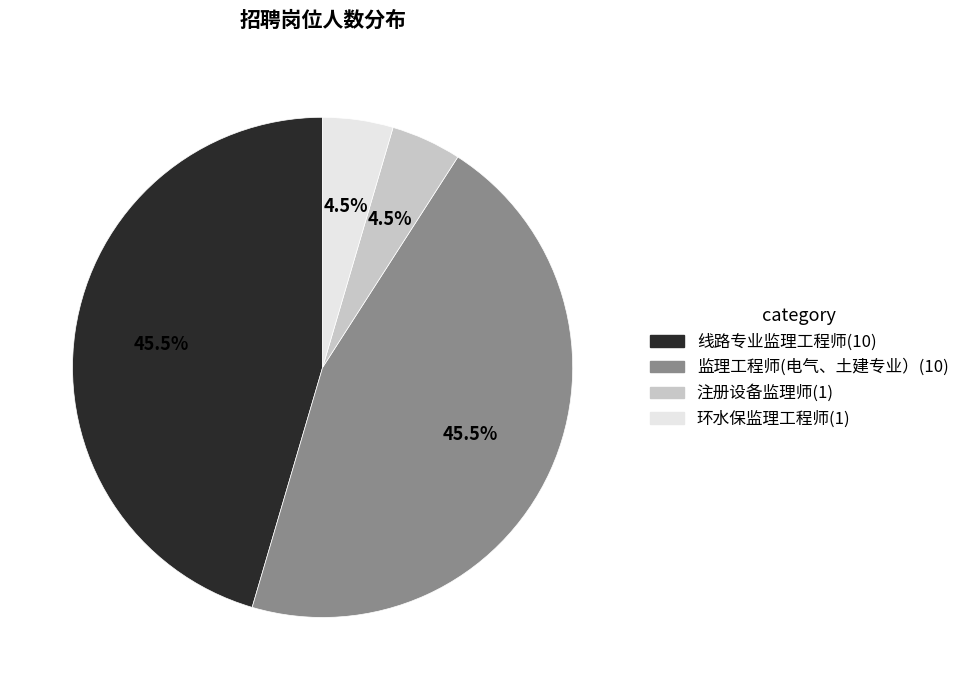

Does 环水保监理工程师(1) represent more than half of the total?

No